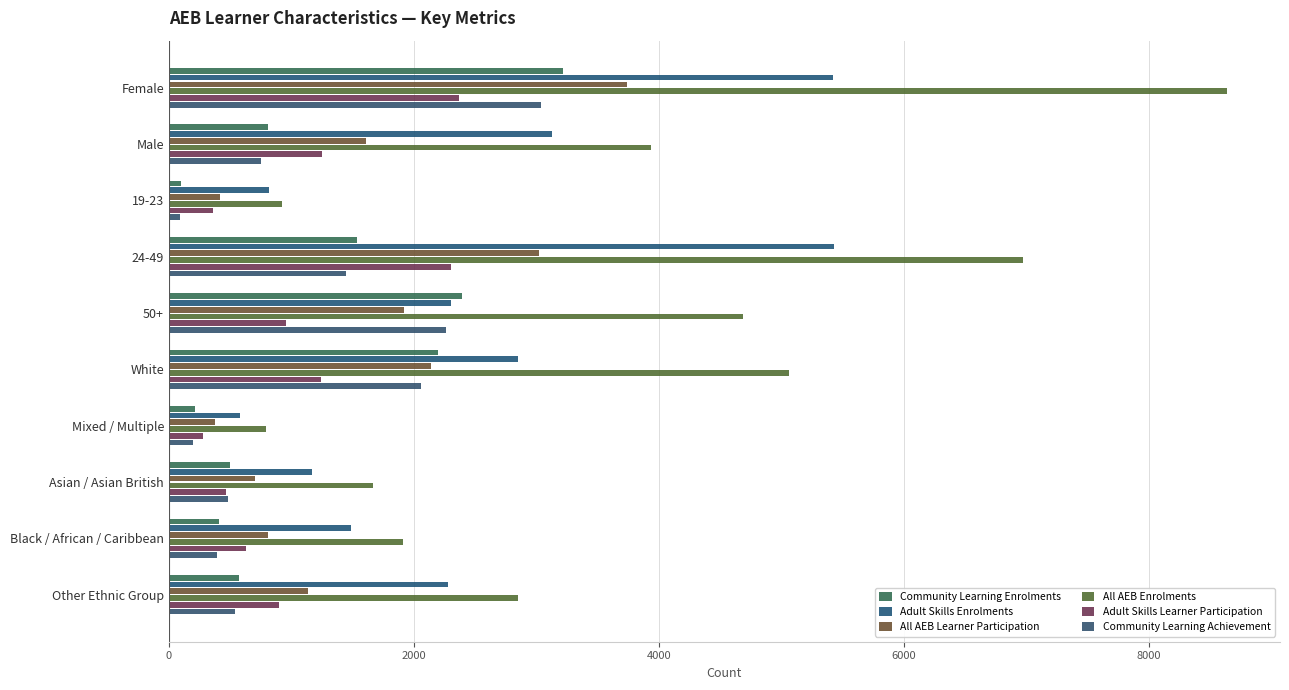

Reading left to right, extract all data points from this chart.

Community Learning Enrolments: 3220	810	100	1540	2390	2200	210	500	410	570
Adult Skills Enrolments: 5420	3130	820	5430	2300	2850	580	1170	1490	2280
All AEB Learner Participation: 3740	1610	420	3020	1920	2140	380	700	810	1140
All AEB Enrolments: 8640	3940	920	6970	4690	5060	790	1670	1910	2850
Adult Skills Learner Participation: 2370	1250	360	2300	960	1240	280	470	630	900
Community Learning Achievement: 3040	750	90	1450	2260	2060	200	480	390	540